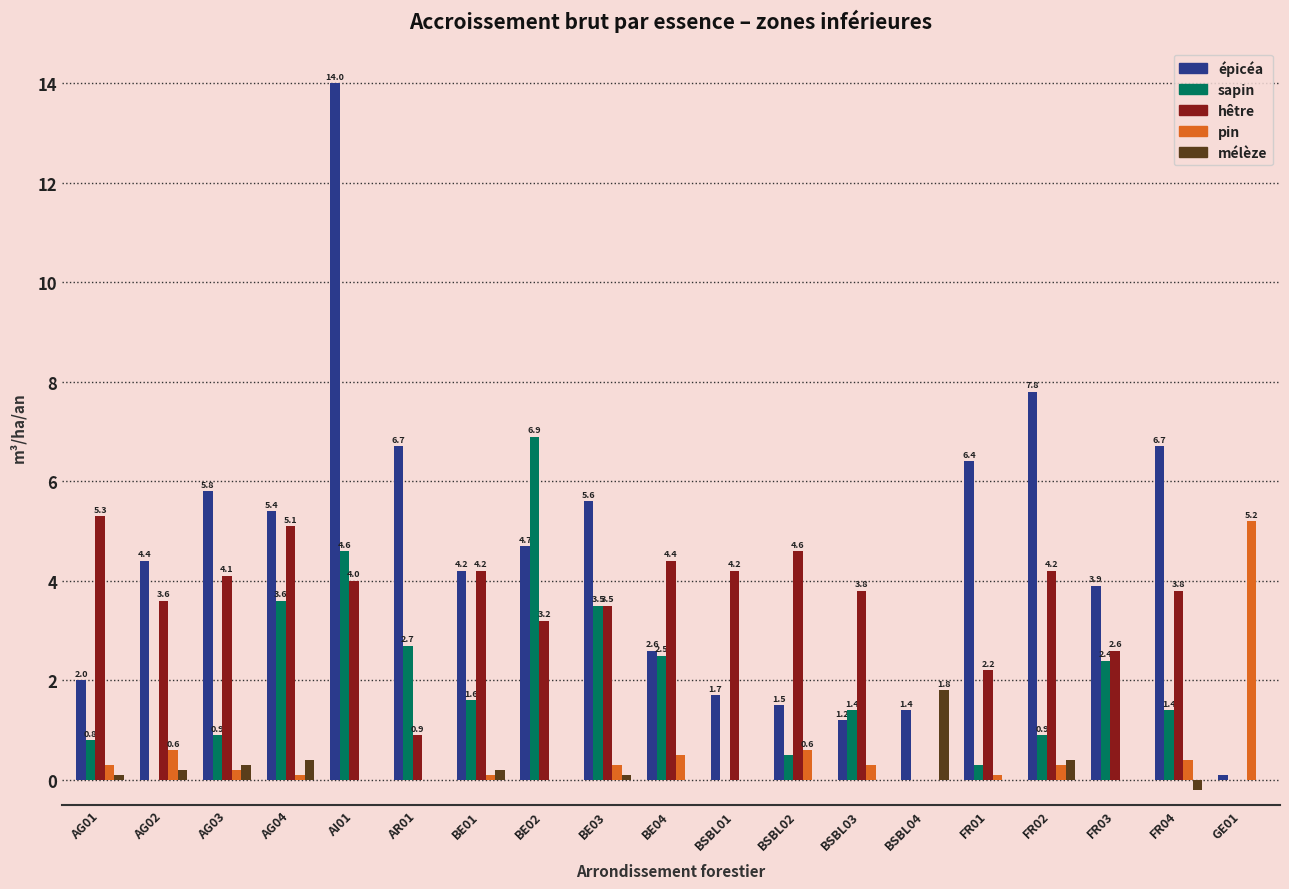

Reading left to right, list all the values displayed in this chart.

épicéa: AG01=2.0	AG02=4.4	AG03=5.8	AG04=5.4	AI01=14.0	AR01=6.7	BE01=4.2	BE02=4.7	BE03=5.6	BE04=2.6	BSBL01=1.7	BSBL02=1.5	BSBL03=1.2	BSBL04=1.4	FR01=6.4	FR02=7.8	FR03=3.9	FR04=6.7	GE01=0.1
sapin: AG01=0.8	AG02=0.0	AG03=0.9	AG04=3.6	AI01=4.6	AR01=2.7	BE01=1.6	BE02=6.9	BE03=3.5	BE04=2.5	BSBL01=0.0	BSBL02=0.5	BSBL03=1.4	BSBL04=0.0	FR01=0.3	FR02=0.9	FR03=2.4	FR04=1.4	GE01=0.0
hêtre: AG01=5.3	AG02=3.6	AG03=4.1	AG04=5.1	AI01=4.0	AR01=0.9	BE01=4.2	BE02=3.2	BE03=3.5	BE04=4.4	BSBL01=4.2	BSBL02=4.6	BSBL03=3.8	BSBL04=0.0	FR01=2.2	FR02=4.2	FR03=2.6	FR04=3.8	GE01=0.0
pin: AG01=0.3	AG02=0.6	AG03=0.2	AG04=0.1	AI01=0.0	AR01=0.0	BE01=0.1	BE02=0.0	BE03=0.3	BE04=0.5	BSBL01=0.0	BSBL02=0.6	BSBL03=0.3	BSBL04=0.0	FR01=0.1	FR02=0.3	FR03=0.0	FR04=0.4	GE01=5.2
mélèze: AG01=0.1	AG02=0.2	AG03=0.3	AG04=0.4	AI01=0.0	AR01=0.0	BE01=0.2	BE02=0.0	BE03=0.1	BE04=0.0	BSBL01=0.0	BSBL02=0.0	BSBL03=0.0	BSBL04=1.8	FR01=0.0	FR02=0.4	FR03=0.0	FR04=-0.2	GE01=0.0